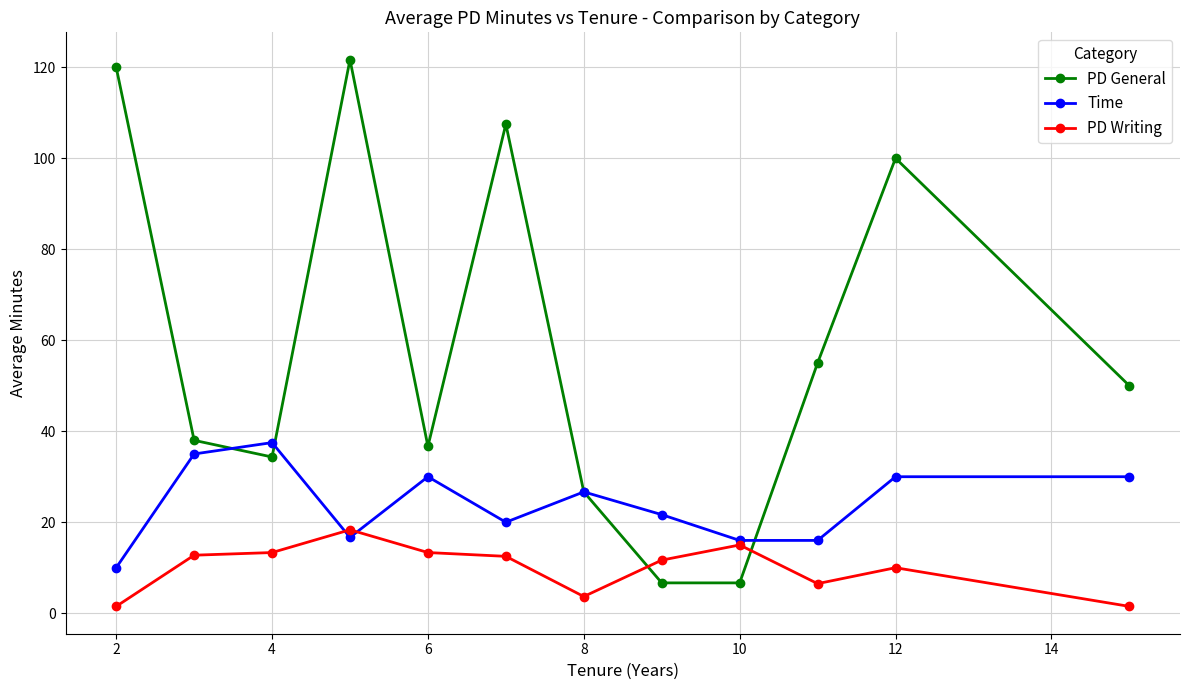

Rank the series by their average value, from highest to lowest.

PD General, Time, PD Writing